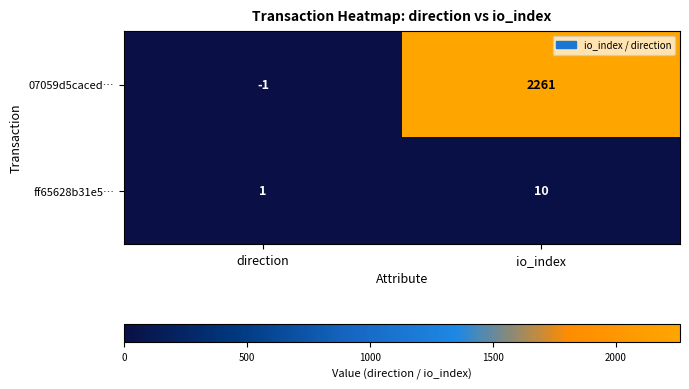

At which label is ff65628b31e5… closest to 5?

direction